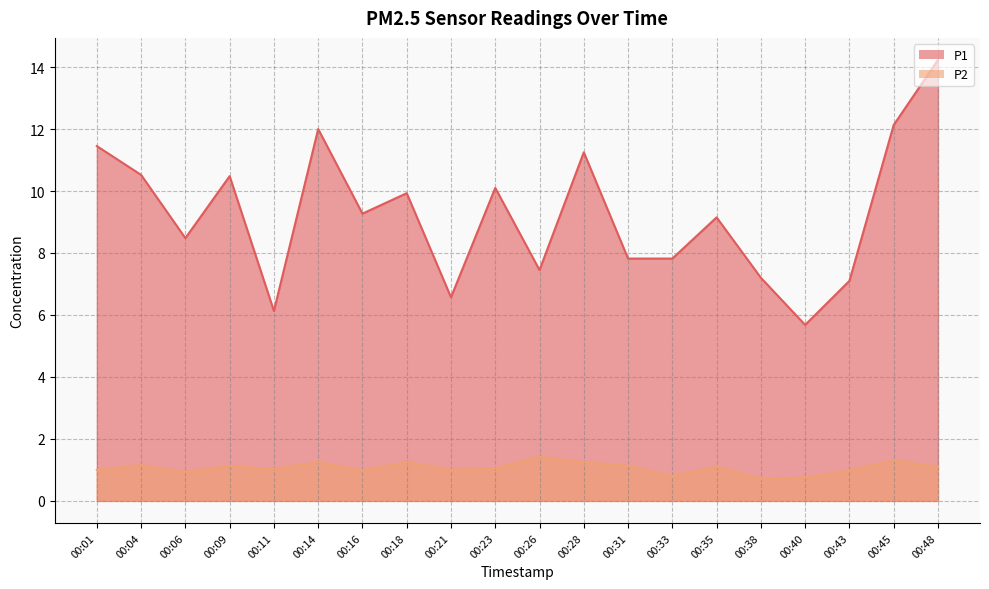

At which category is the sum across all series the highest?

00:48